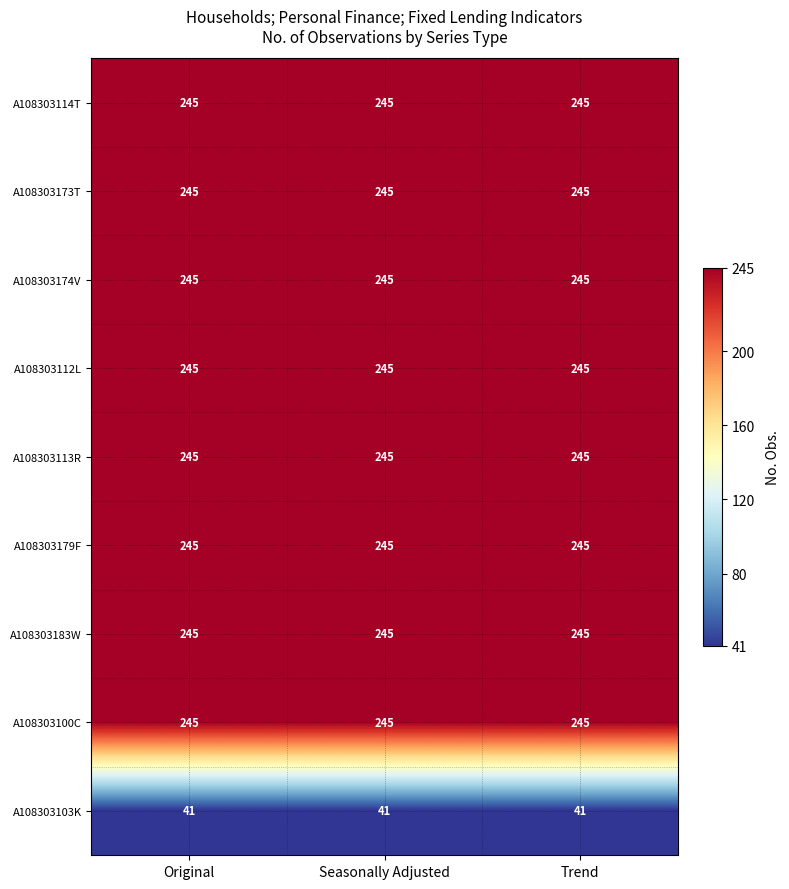

Is it true that A108303100C equals 245 at Trend?

True